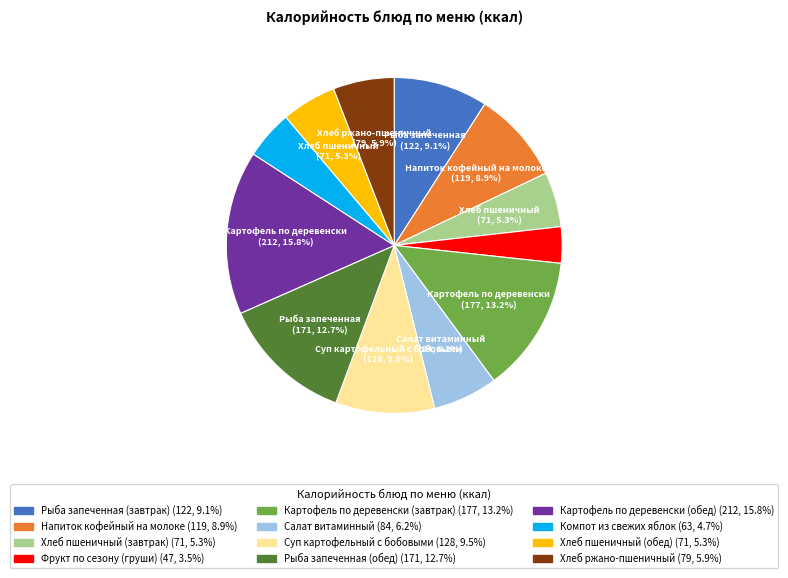

Approximately how many times larger is the value at Рыба запеченная (завтрак) (122, 9.1%) compared to Фрукт по сезону (груши) (47, 3.5%)?

2.6